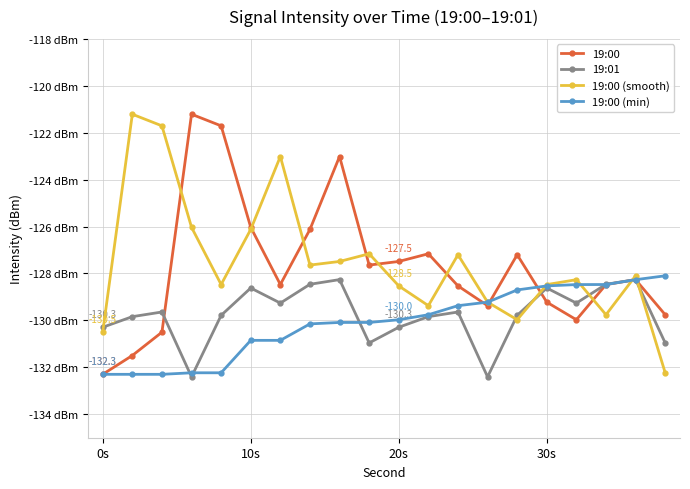

What are all the series names shown in the legend?

19:00, 19:01, 19:00 (smooth), 19:00 (min)